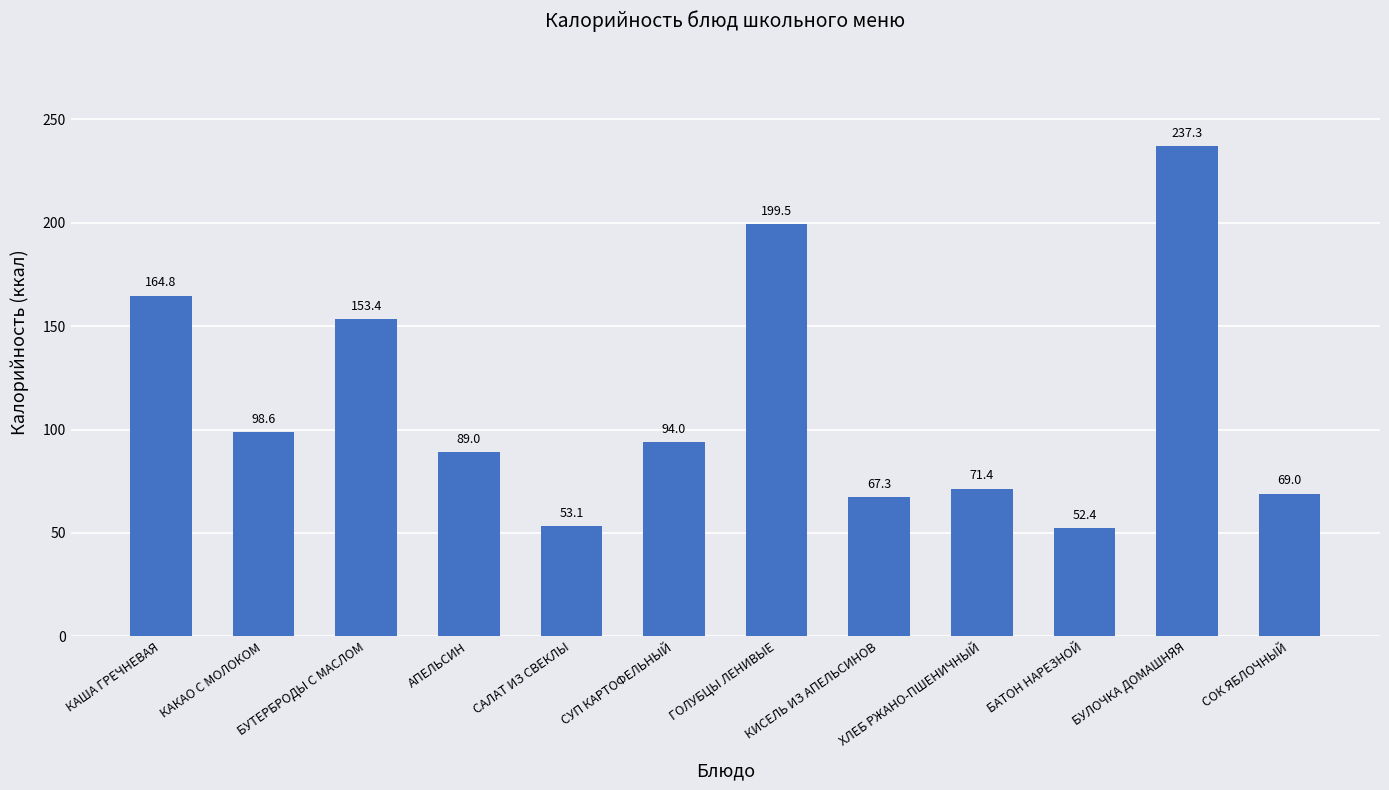

Which label corresponds to the largest value in the chart?

БУЛОЧКА ДОМАШНЯЯ